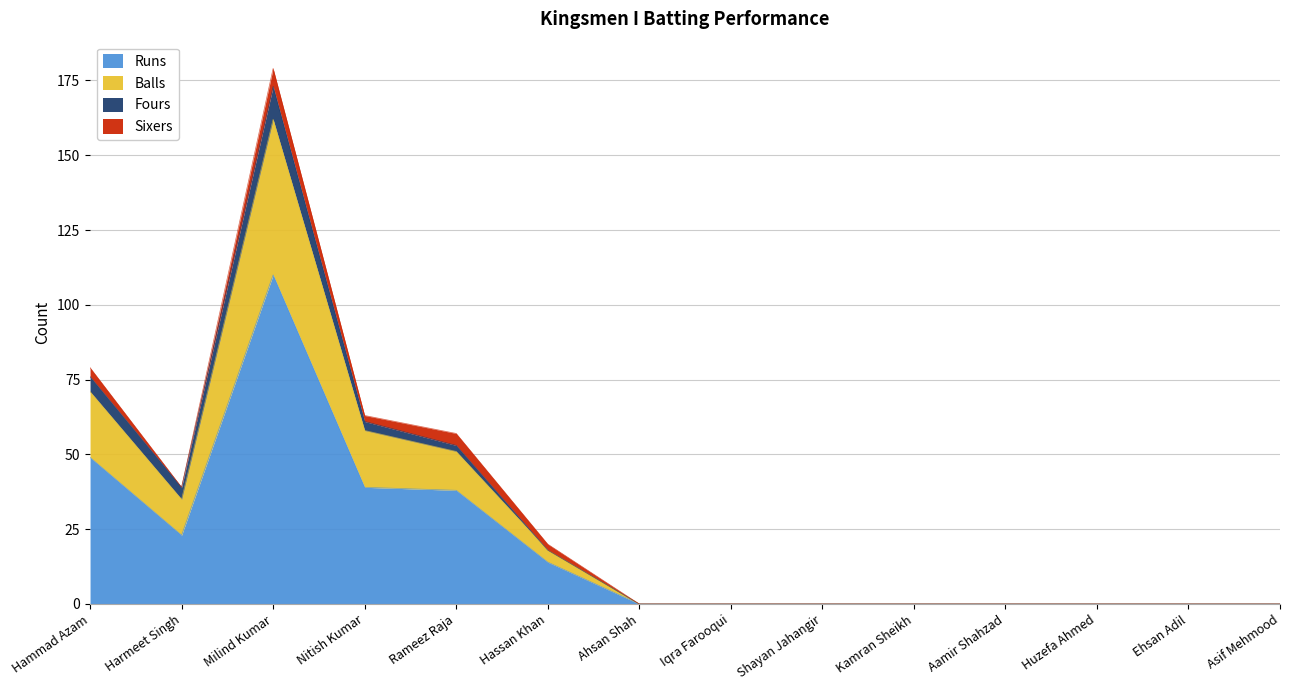

True or false: Runs has more than 1 interior local peaks.

False